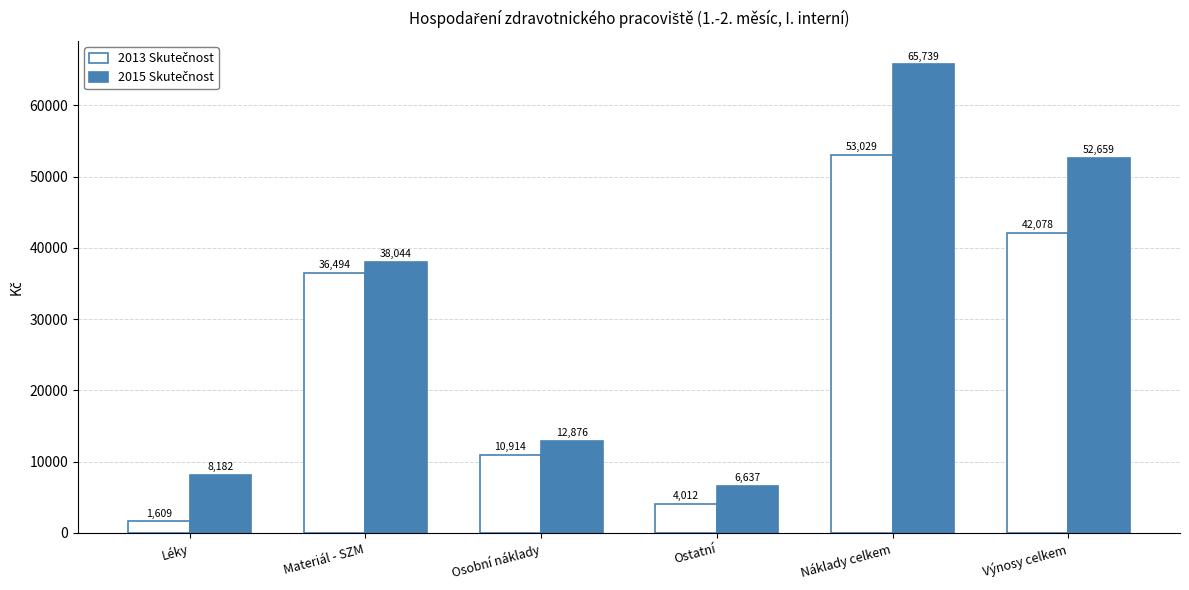

What is the total value across all series at Náklady celkem?

118768.0